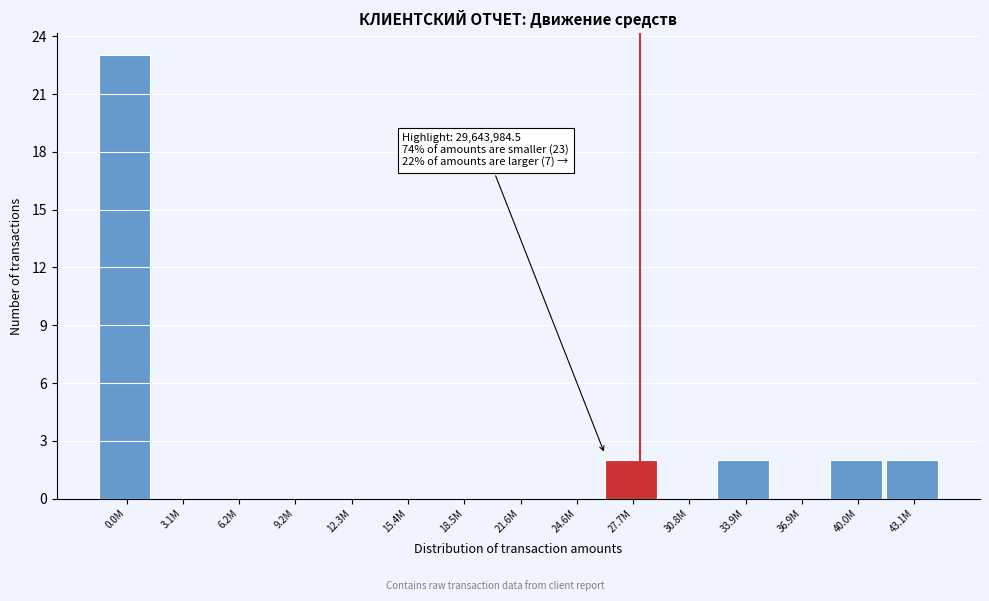

Reading left to right, what are all the values shown in this chart?

0.0M=23	3.1M=0	6.2M=0	9.2M=0	12.3M=0	15.4M=0	18.5M=0	21.6M=0	24.6M=0	27.7M=2	30.8M=0	33.9M=2	36.9M=0	40.0M=2	43.1M=2